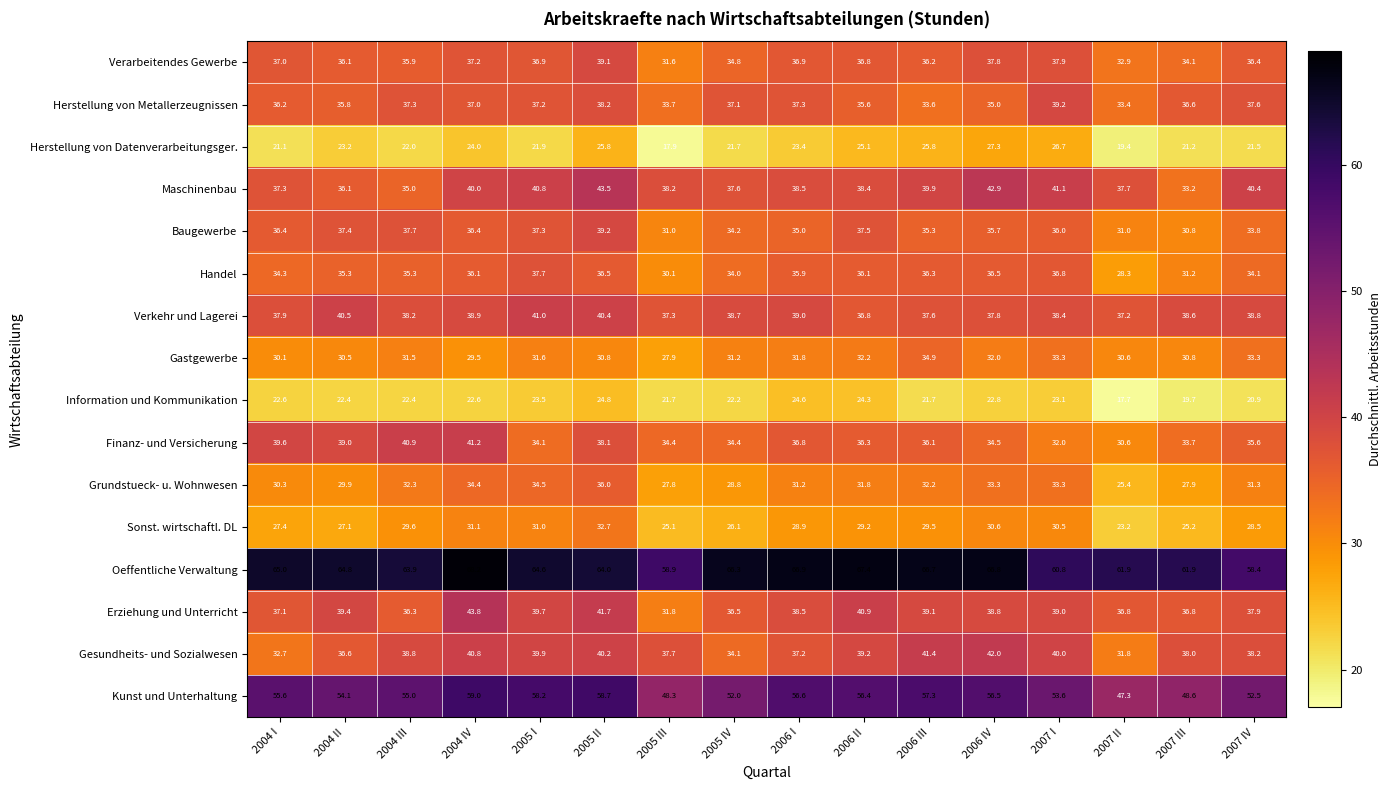

What is the total value across all series at 2006 IV?

610.3